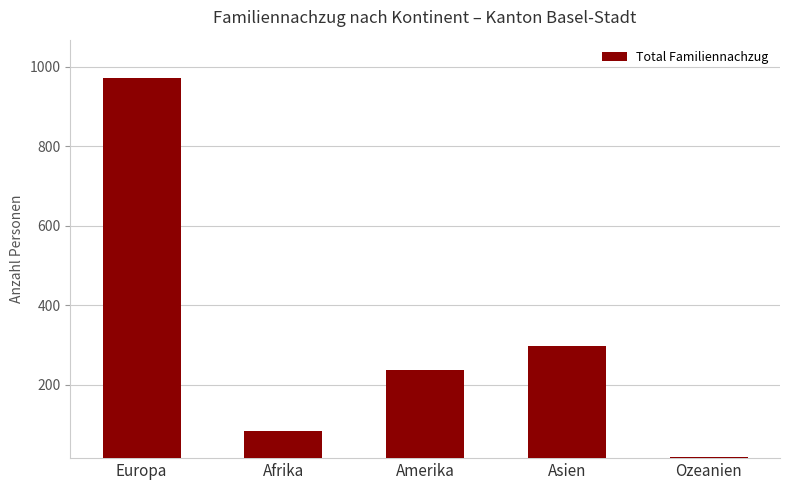

Read the value at Afrika, to the nearest 50.

100